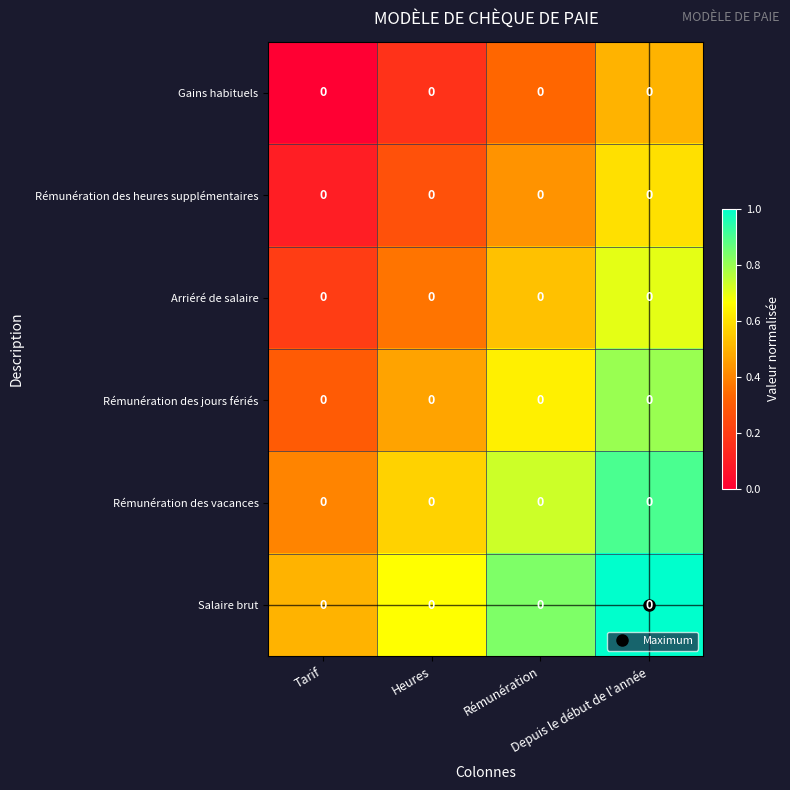

Between Depuis le début de l'année and Heures, which is larger?

Depuis le début de l'année